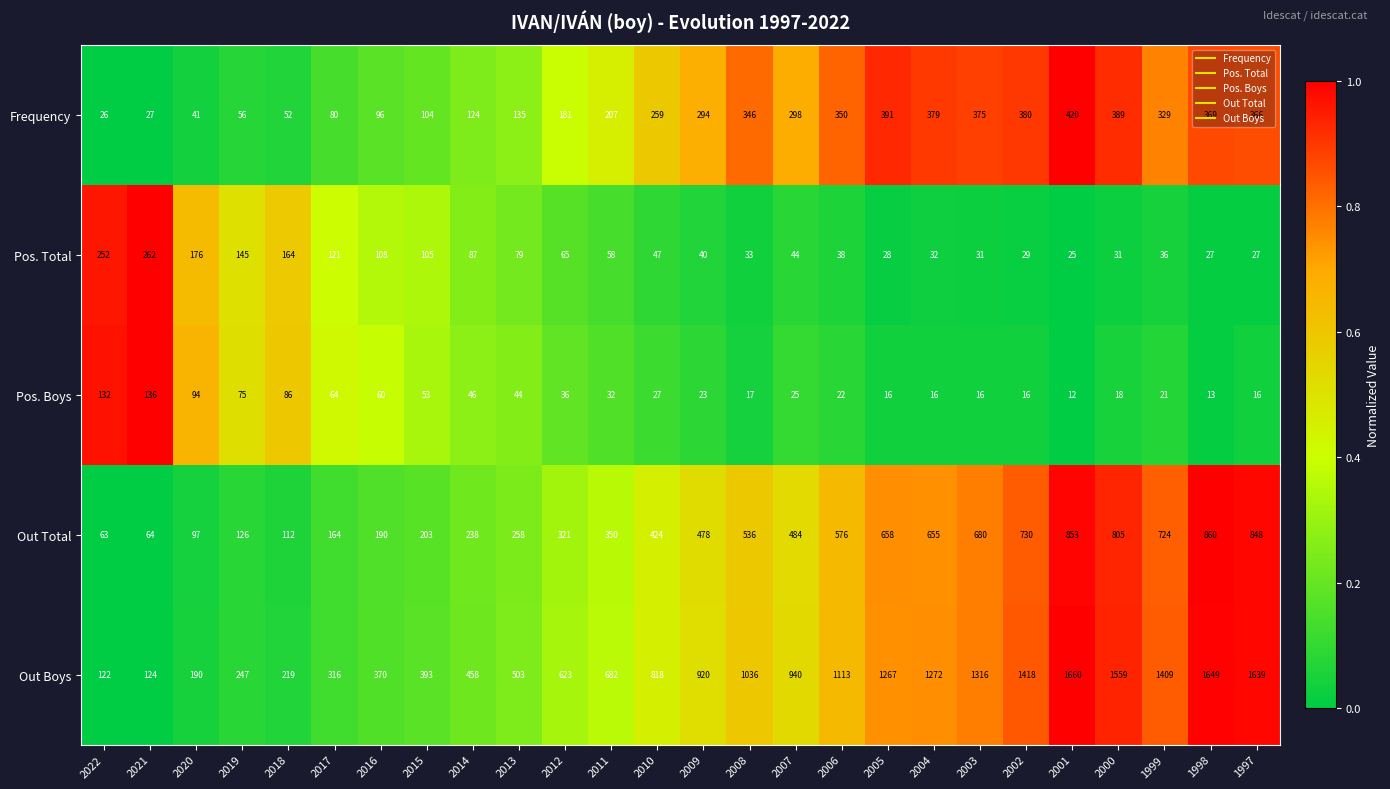

At 2022, list the series in order from smallest to largest.

Frequency, Out Total, Out Boys, Pos. Boys, Pos. Total